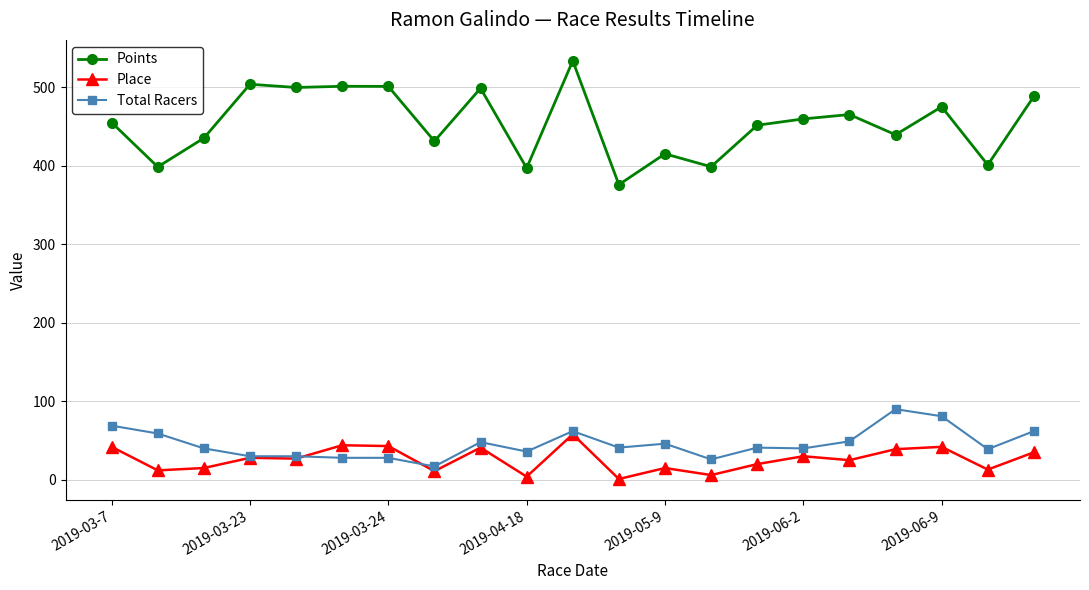

What is the value of the Place point at the 20th from the left?

13.0